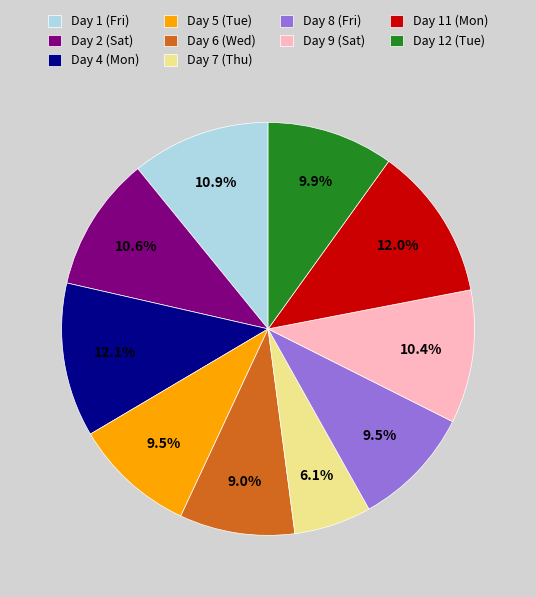

How many slices are in this pie chart?

10